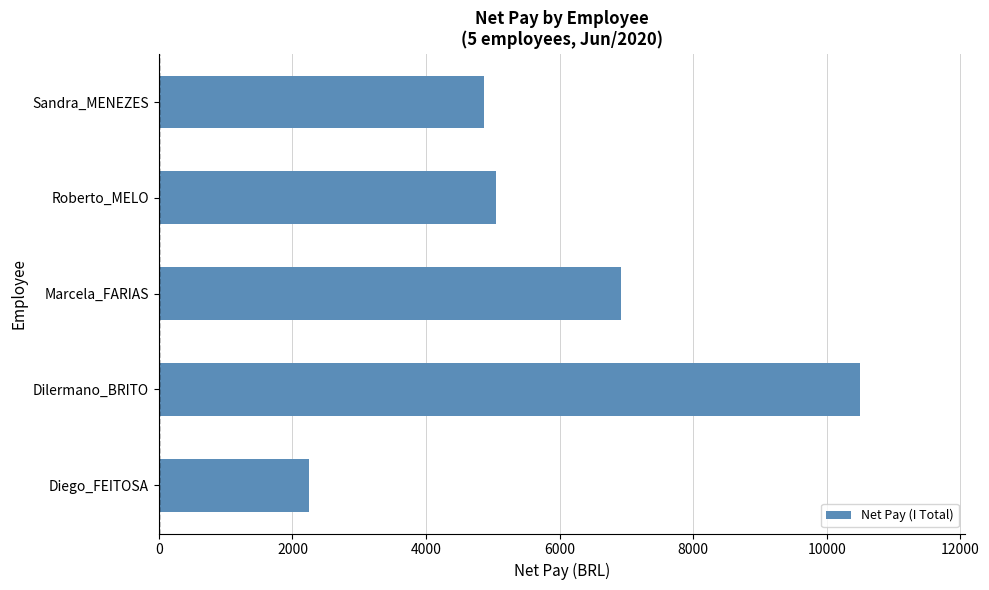

Which label corresponds to the largest value in the chart?

Dilermano_BRITO